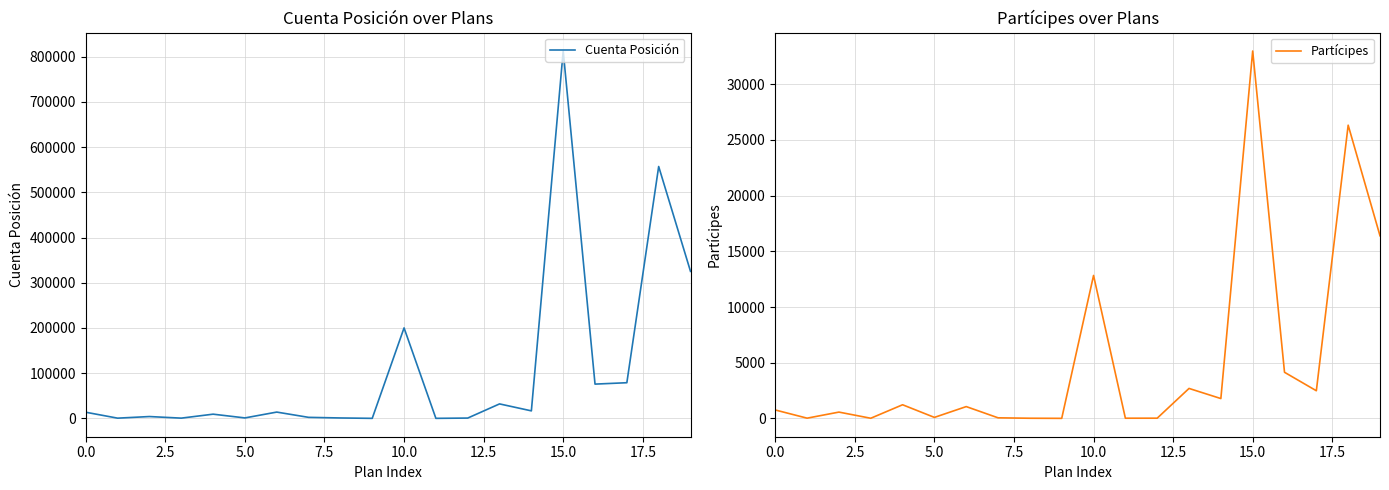

What is the label of the 16th point from the left?

15